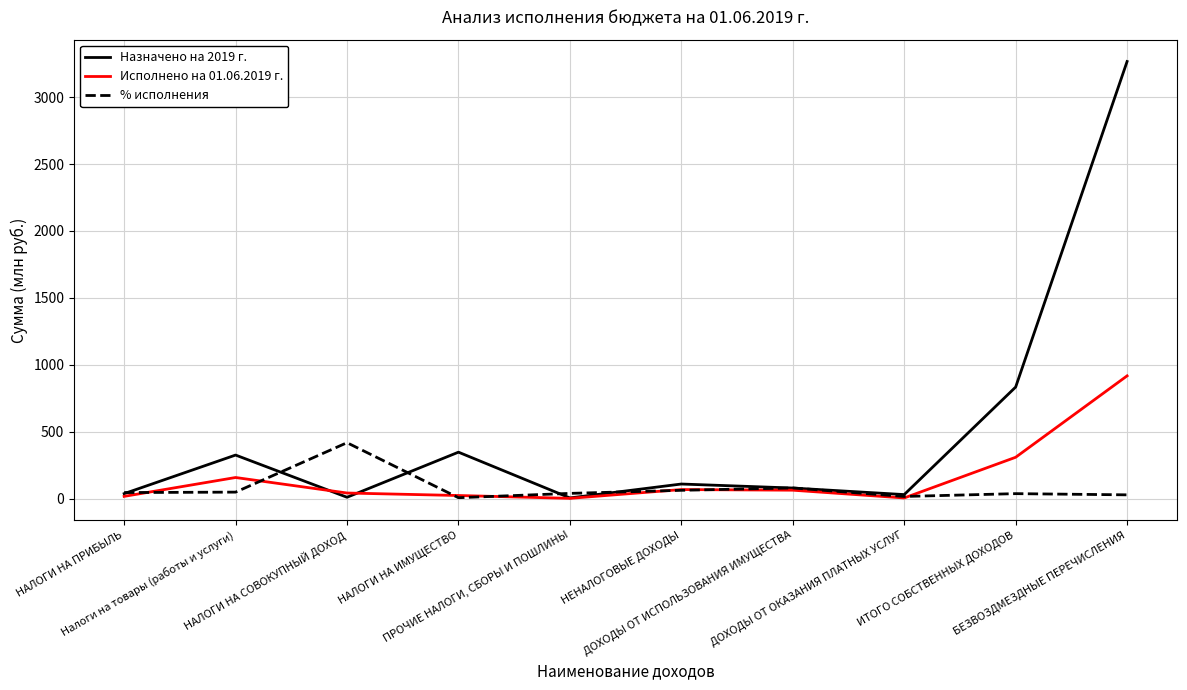

In % исполнения, how many points are lower than both neighbors (excluding endpoints)?

2